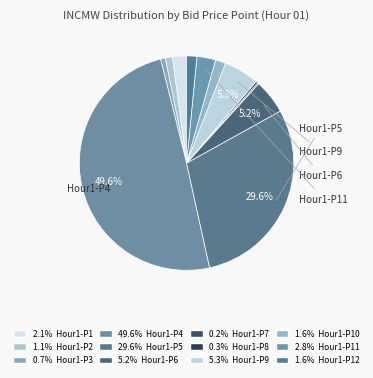

Is there any slice that represents more than half of the pie?

No